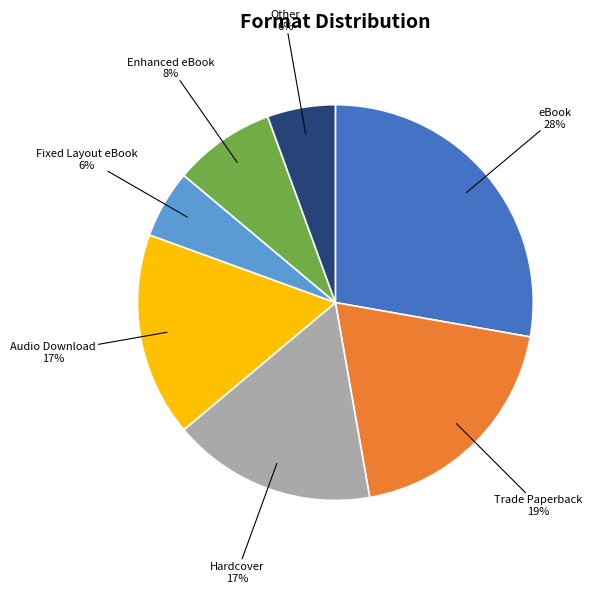

To the nearest percent, what is the difference between the largest and smallest slice percentages?

22%